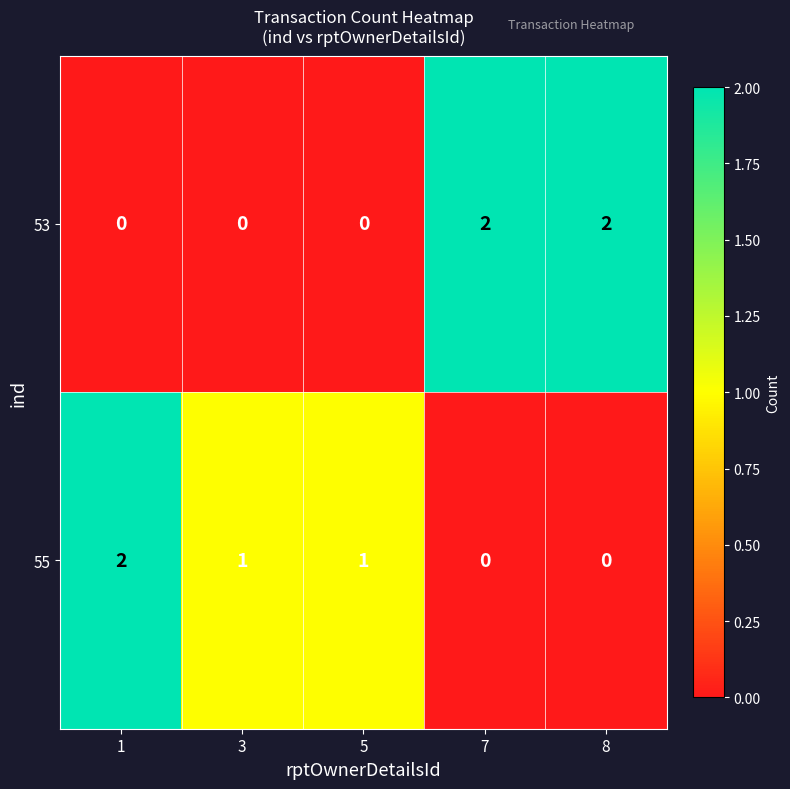

Reading left to right, transcribe all the data shown in this chart.

53: 1=0	3=0	5=0	7=2	8=2
55: 1=2	3=1	5=1	7=0	8=0